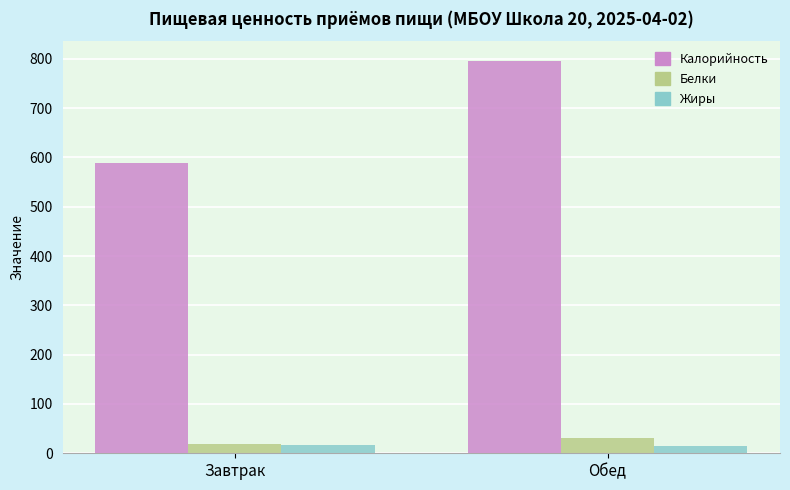

What is the total value across all series at Обед?

842